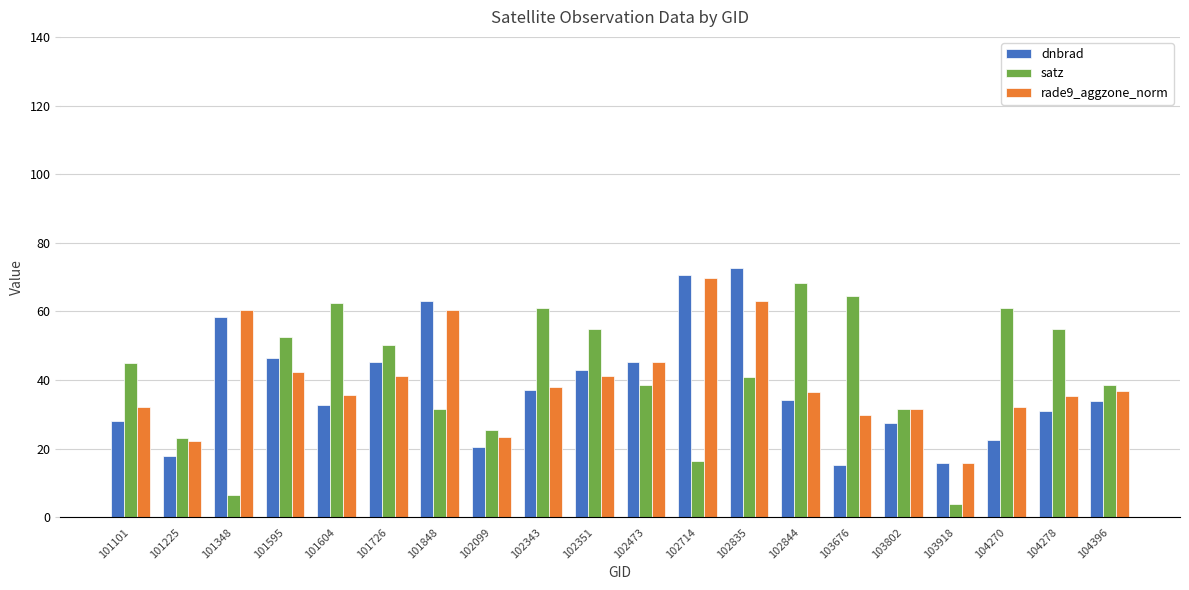

The value of satz at 104278 is 55.0. True or false?

True